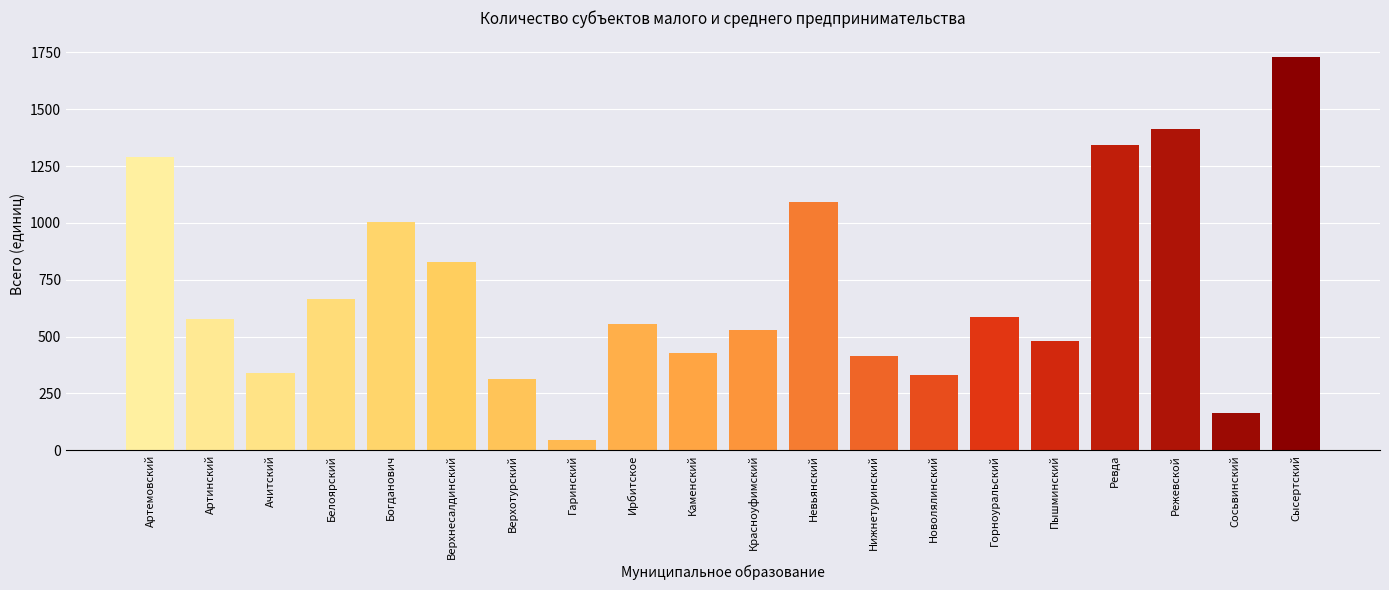

What position from the left is Режевской?

18